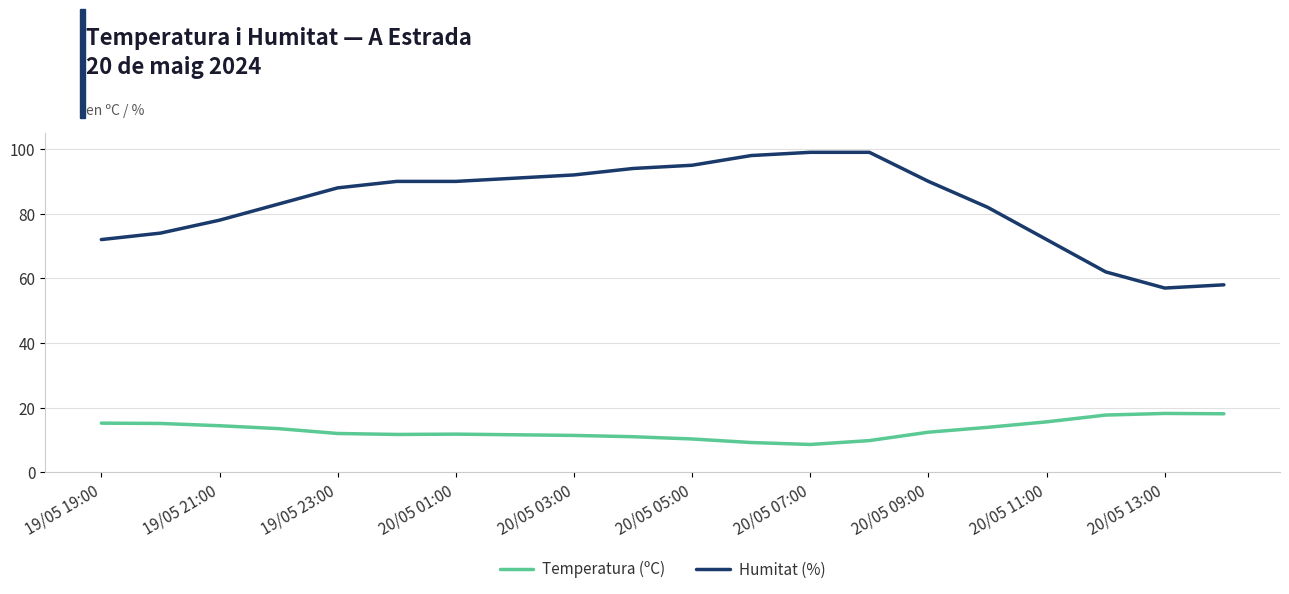

Rank the series by their average value, from highest to lowest.

Humitat (%), Temperatura (ºC)